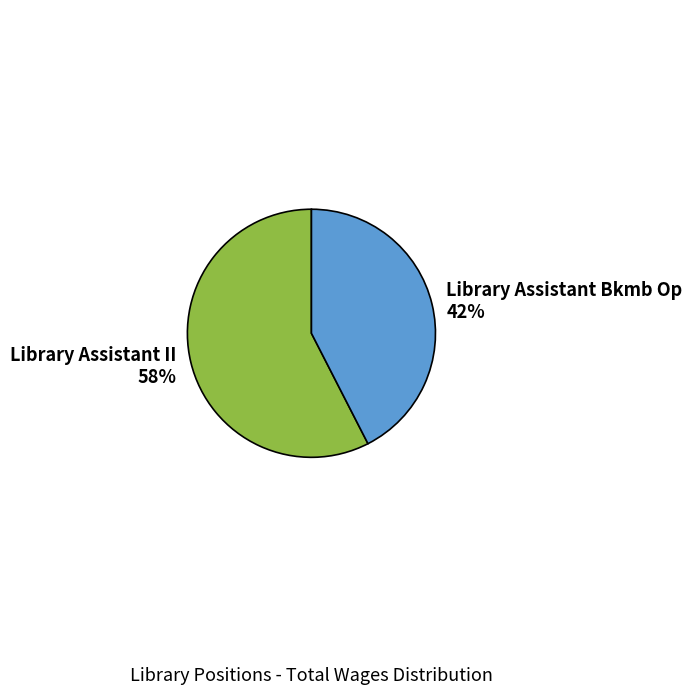

What percentage is the Library Assistant II slice, to the nearest percent?

58%